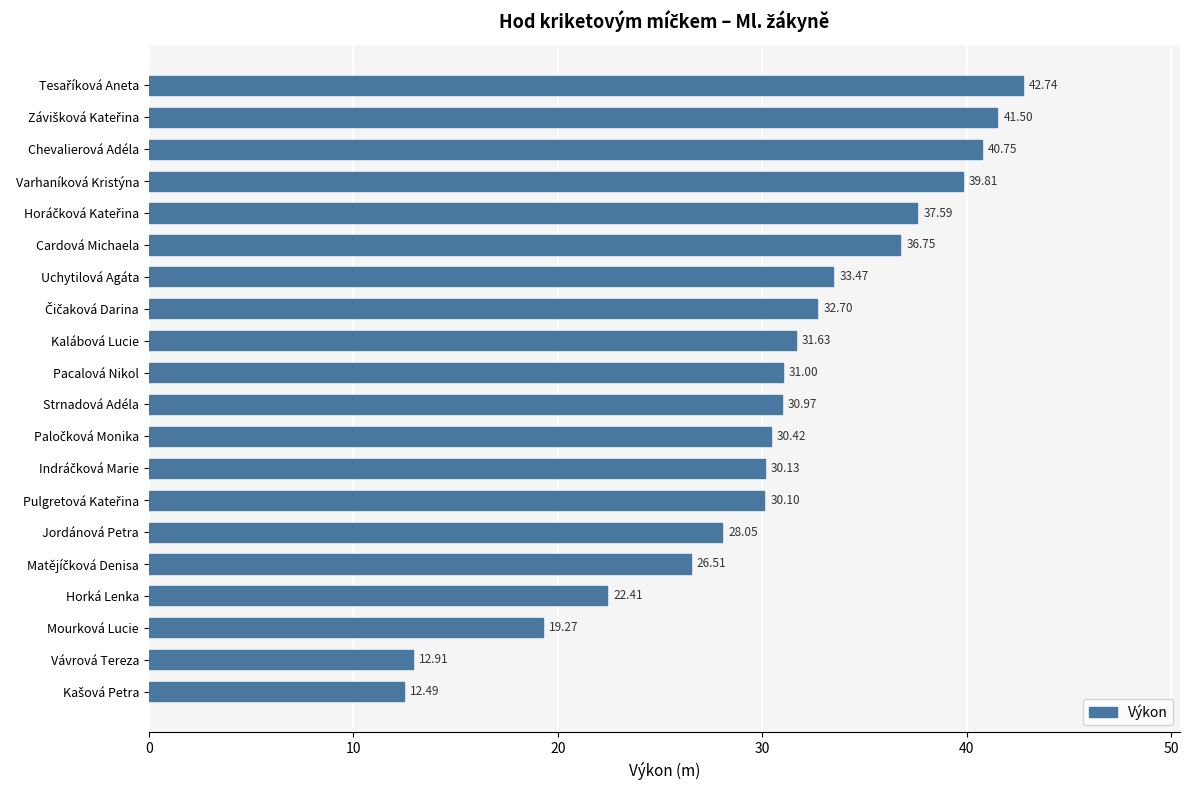

What is the sum of all values?

611.2